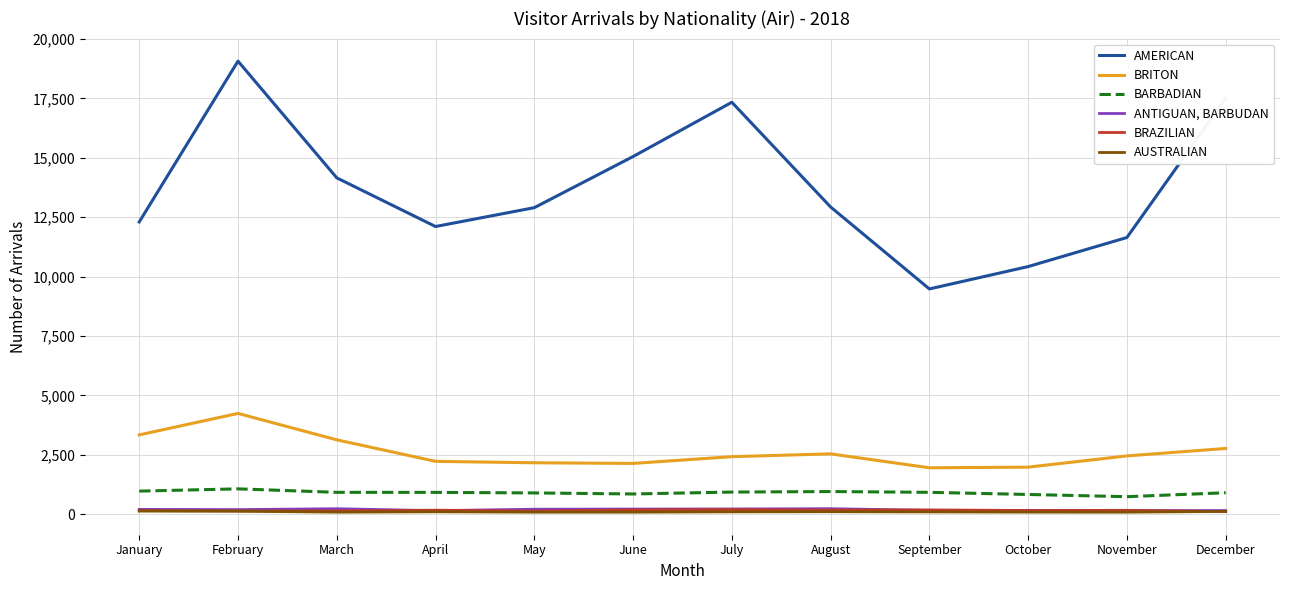

Which series changed the most between August and September?

AMERICAN